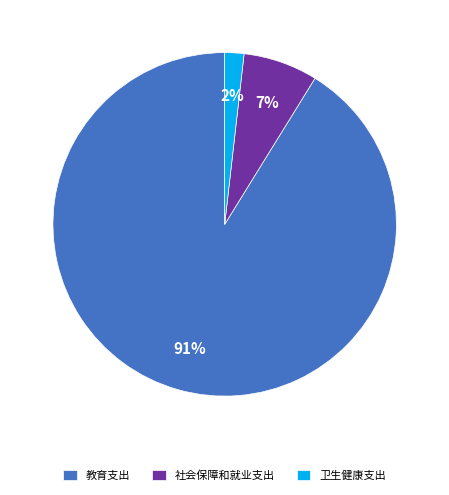

Count the number of slices in the pie.

3